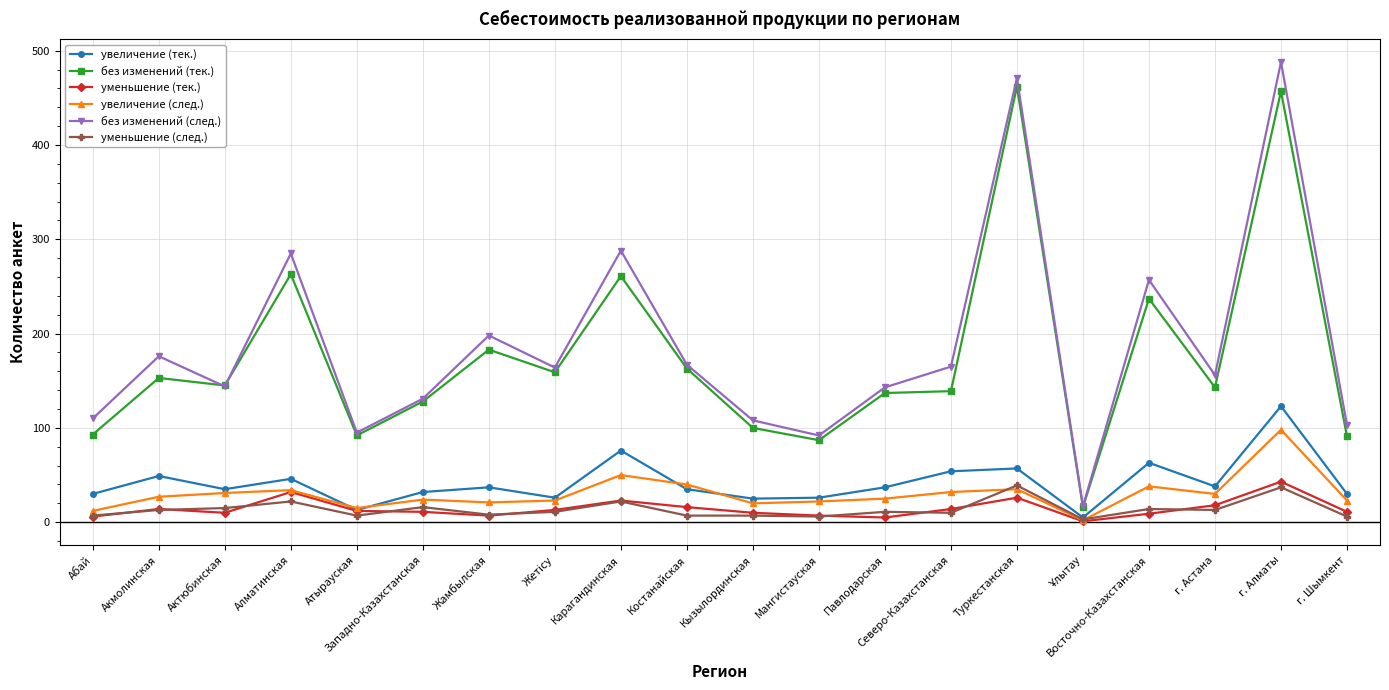

At how many categories does at least one series exceed 218?

5